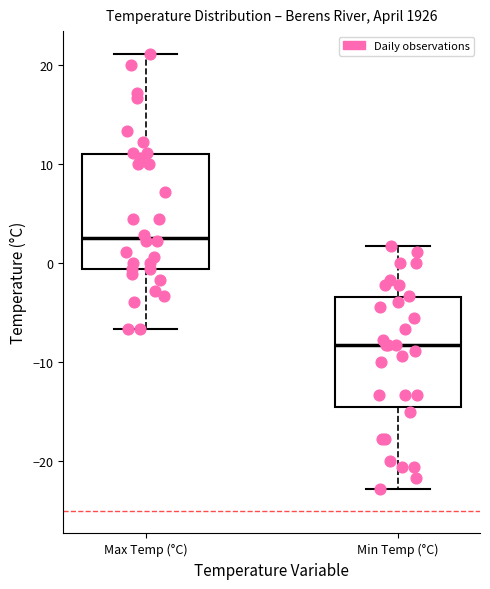

Reading left to right, transcribe this box plot: for each box, give where its median line is, the range the box spans, and where its two whiskers end, as read against the y-axis. The values are not printed on the chart, so give them approximately, as read against the axis.

Max Temp (°C): median 3, box -1 to 11, whiskers -7 to 21
Min Temp (°C): median -8, box -15 to -3, whiskers -23 to 2